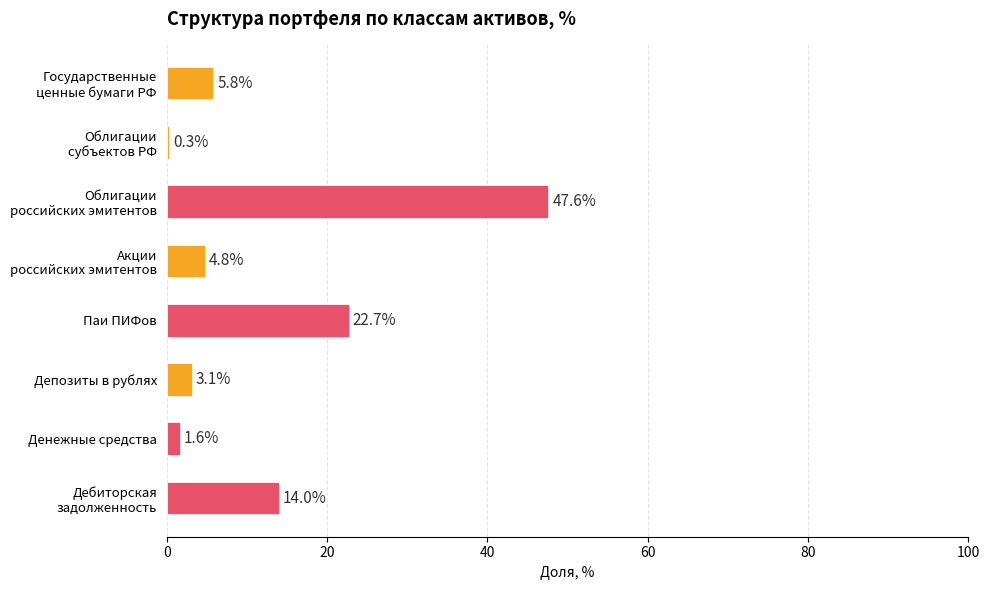

Reading top to bottom, transcribe all the data shown in this chart.

5.8	0.3	47.6	4.8	22.7	3.1	1.6	14.0